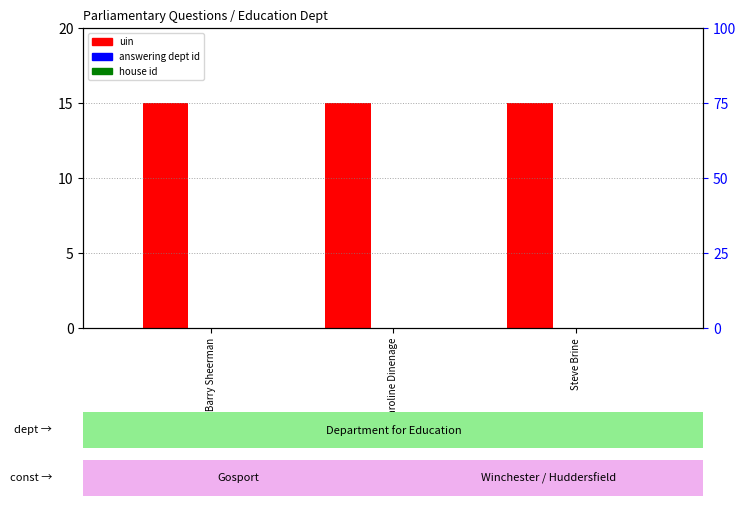

Reading right to left, transcribe all the data shown in this chart.

uin: Steve Brine=15.0	Caroline Dinenage=15.0	Mr Barry Sheerman=15.0
answering dept id: Steve Brine=0.0	Caroline Dinenage=0.0	Mr Barry Sheerman=0.0
house id: Steve Brine=0.0	Caroline Dinenage=0.0	Mr Barry Sheerman=0.0